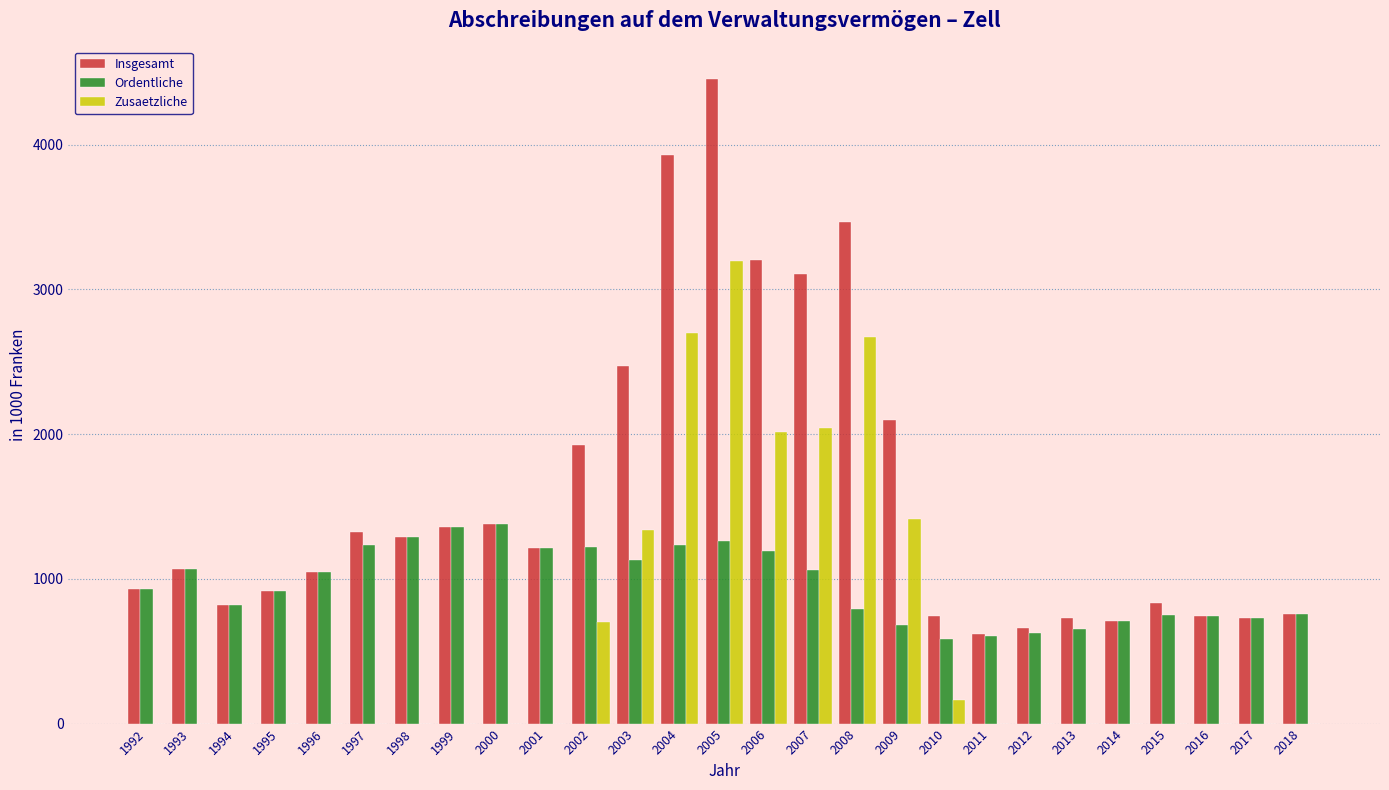

Between 2003 and 2006, which series saw the biggest shift?

Insgesamt